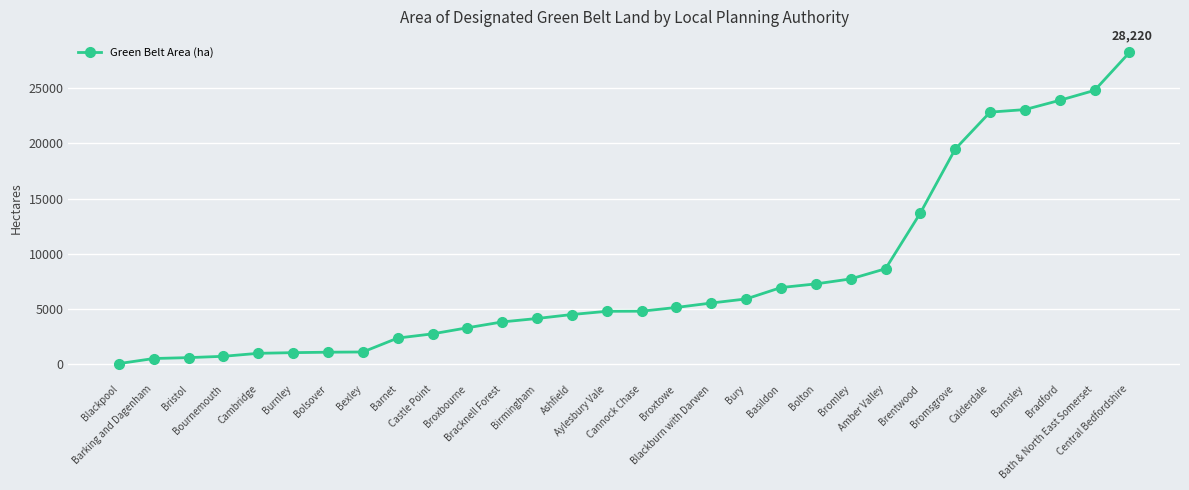

What is the approximate value at Barking and Dagenham?

530